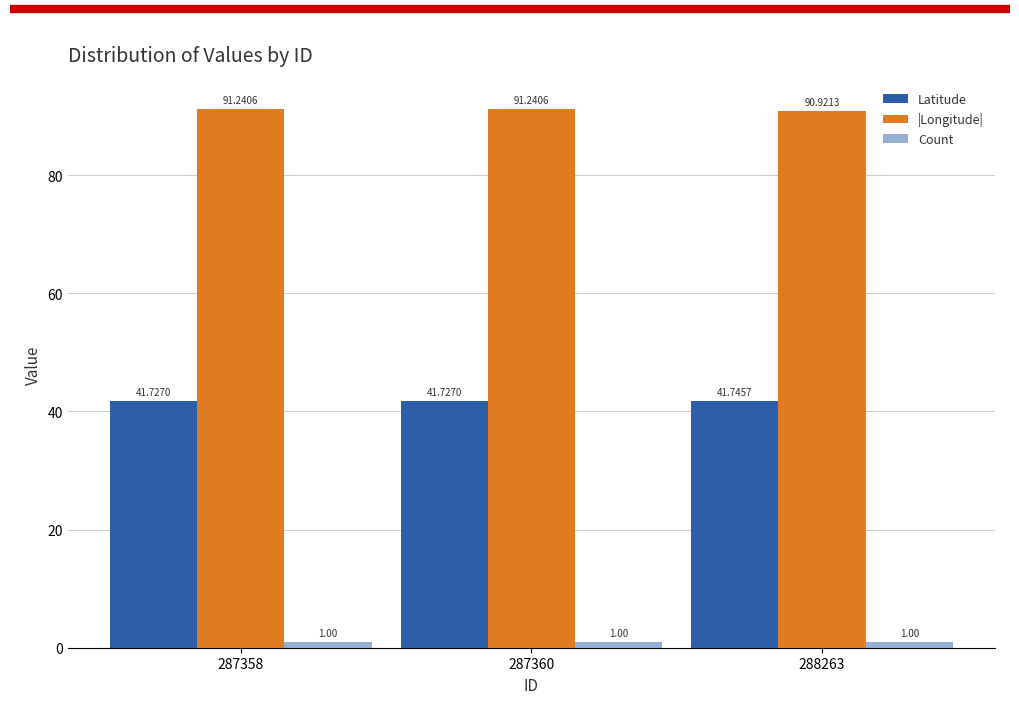

Are the bars horizontal?

No